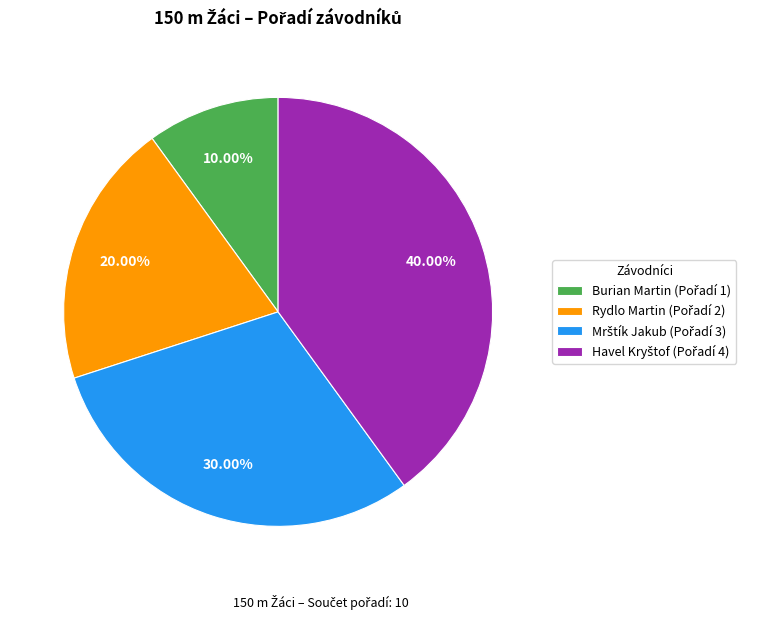

Is there any slice that represents more than half of the pie?

No